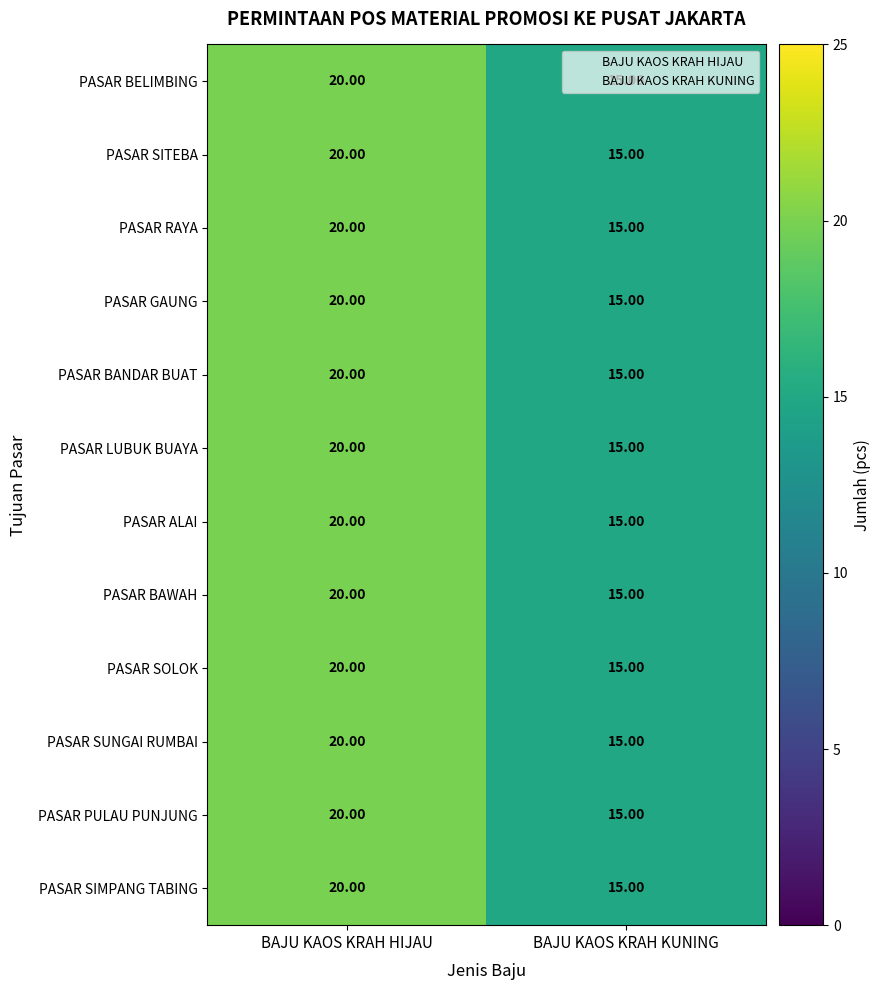

At which label is PASAR GAUNG closest to 17?

BAJU KAOS KRAH KUNING